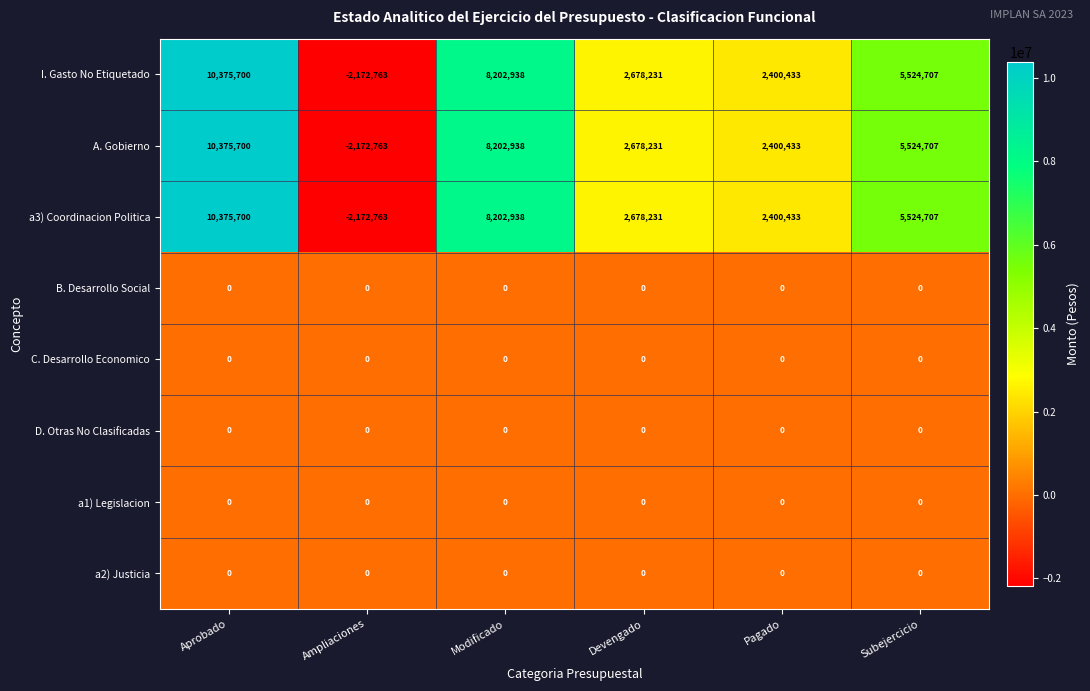

What is the total value across all series at Modificado?

24608814